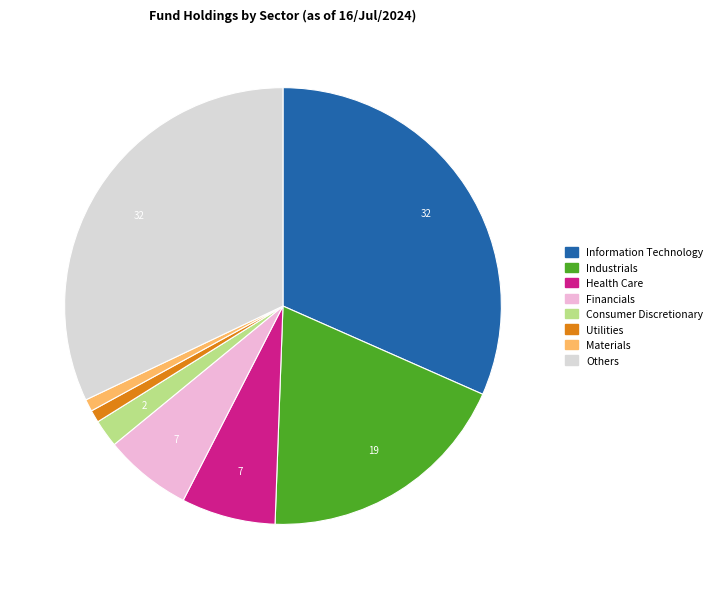

Is there a majority slice in this chart?

No